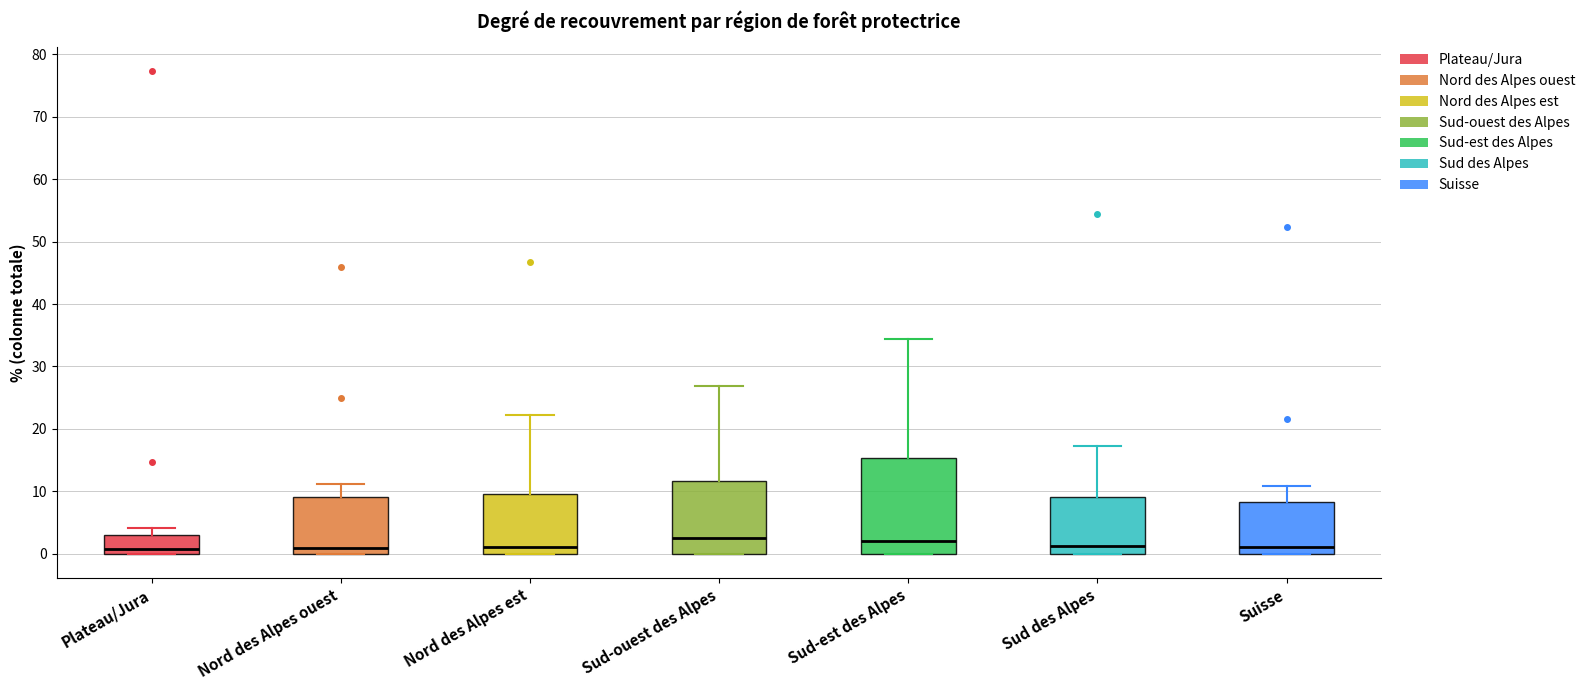

Reading left to right, transcribe this box plot: for each box, give where its median line is, the range the box spans, and where its two whiskers end, as read against the y-axis. The values are not printed on the chart, so give them approximately, as read against the axis.

Plateau/Jura: median 1, box 0 to 3, whiskers 0 to 4
Nord des Alpes ouest: median 1, box 0 to 9, whiskers 0 to 11
Nord des Alpes est: median 1, box 0 to 10, whiskers 0 to 22
Sud-ouest des Alpes: median 3, box 0 to 12, whiskers 0 to 27
Sud-est des Alpes: median 2, box 0 to 15, whiskers 0 to 34
Sud des Alpes: median 1, box 0 to 9, whiskers 0 to 17
Suisse: median 1, box 0 to 8, whiskers 0 to 11